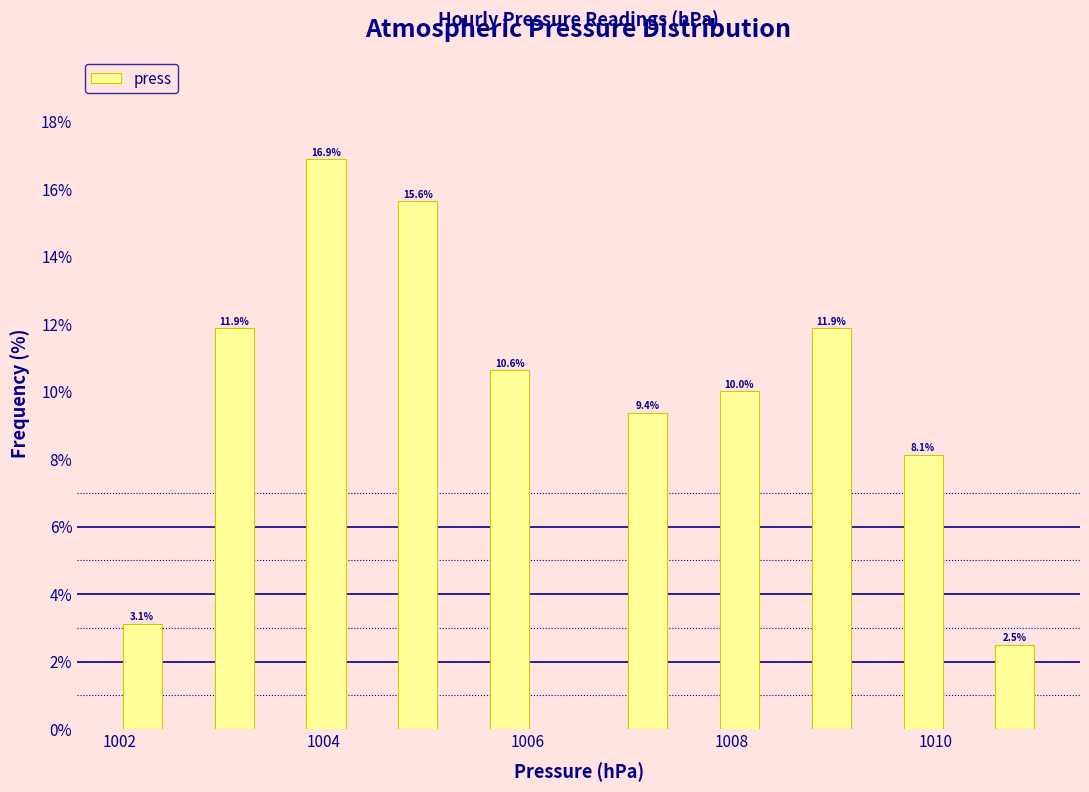

Read against the x-axis, roughly where is the centre of the tallest bar?

1004.0